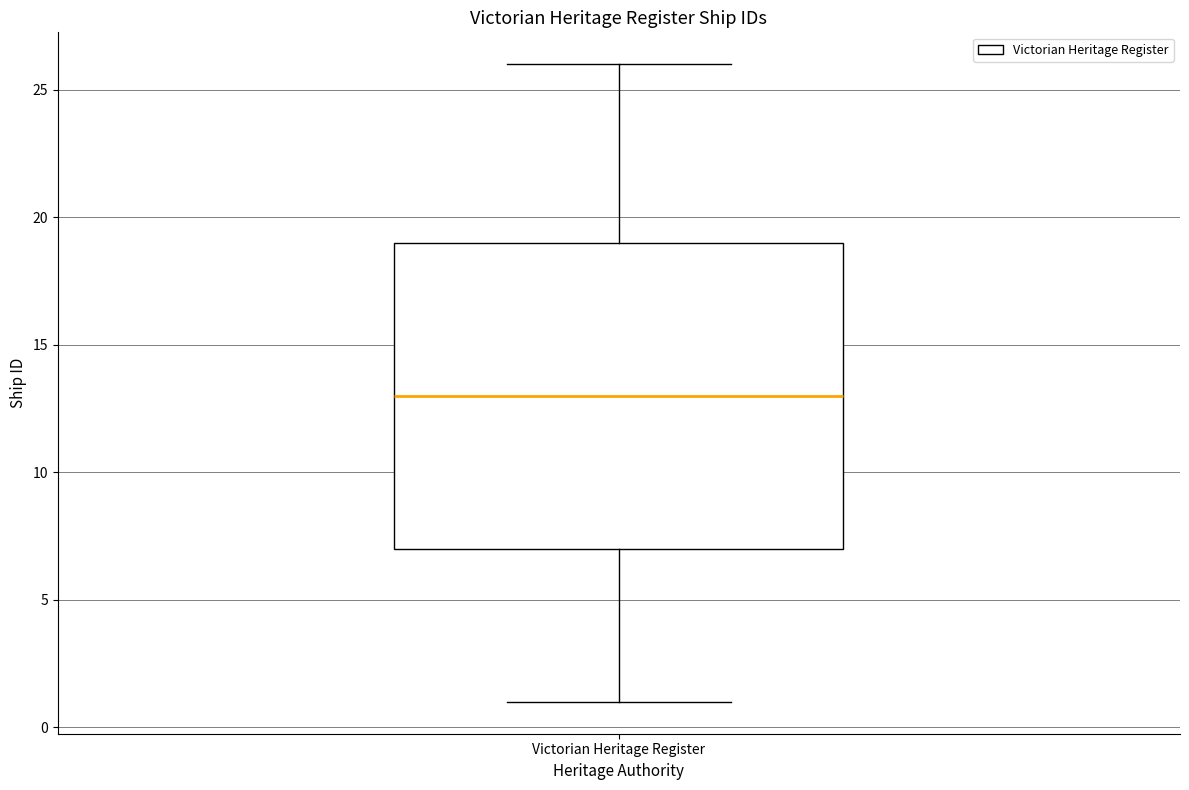

Read this box plot against the y-axis: the position of the median line, the range covered by the box, and the ends of both whiskers. The values are not printed on the chart, so give them approximately, as read against the axis.

median 13, box 7 to 19, whiskers 1 to 26